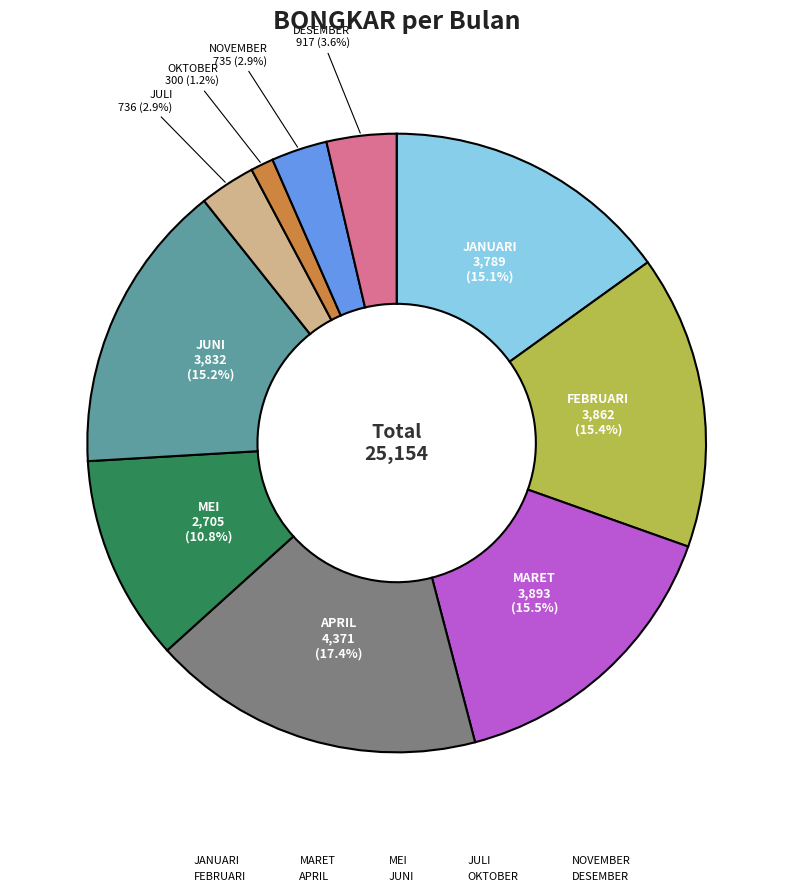

What is the largest slice in the pie chart?

APRIL